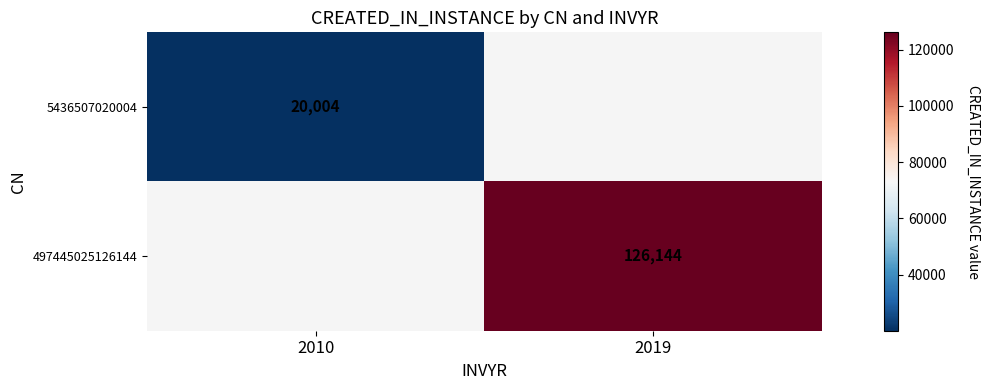

The value of 497445025126144 at 2019 is 216754. True or false?

False